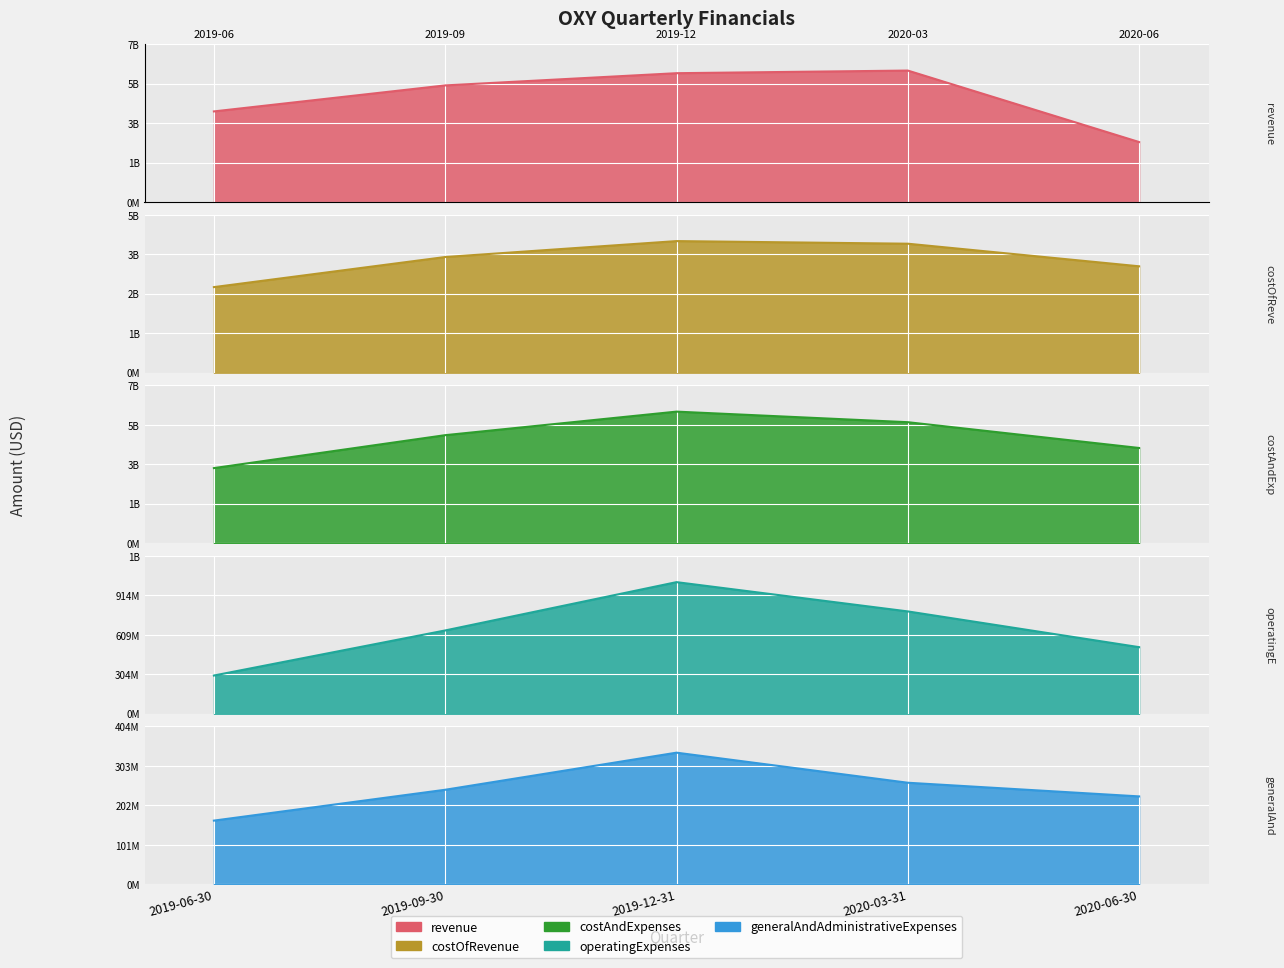

True or false: costOfRevenue and operatingExpenses intersect in this chart.

False